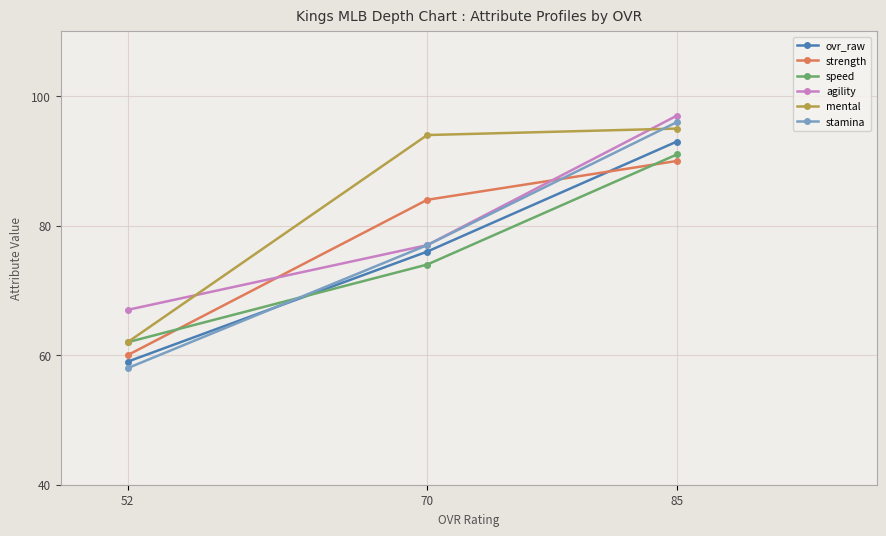

Reading right to left, extract all data points from this chart.

ovr_raw: 85=93	70=76	52=59
strength: 85=90	70=84	52=60
speed: 85=91	70=74	52=62
agility: 85=97	70=77	52=67
mental: 85=95	70=94	52=62
stamina: 85=96	70=77	52=58